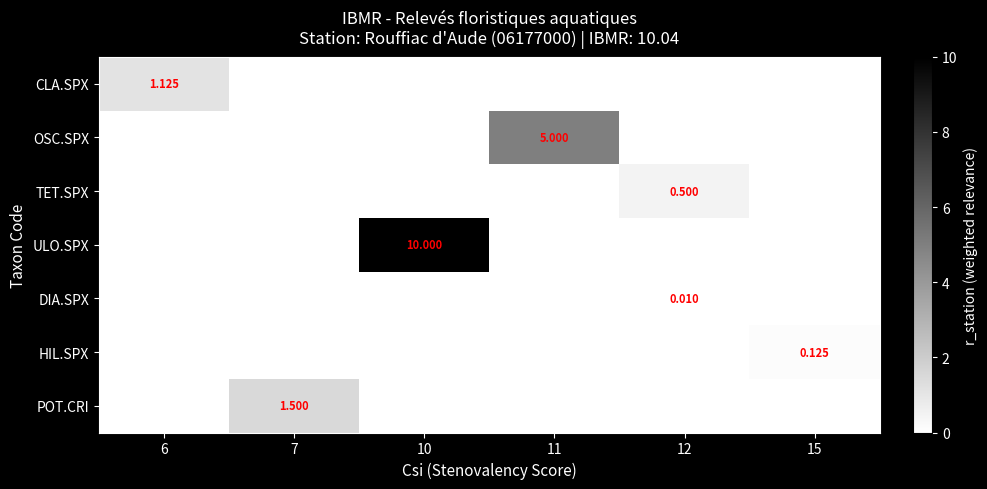

At which category is the sum across all series the highest?

10